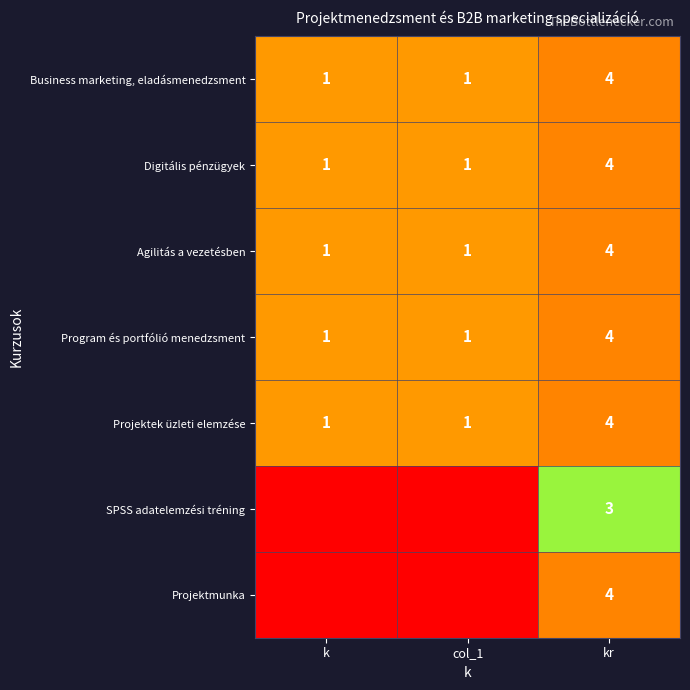

How many data points does each series have?

3